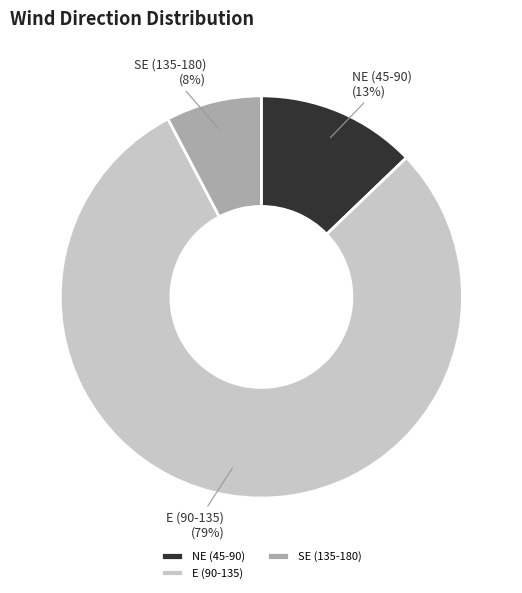

To the nearest percent, what portion does NE (45-90) represent?

13%